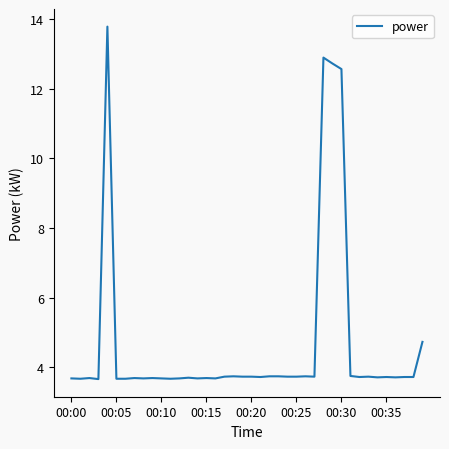

What is the difference between the maximum and minimum values?

10.1